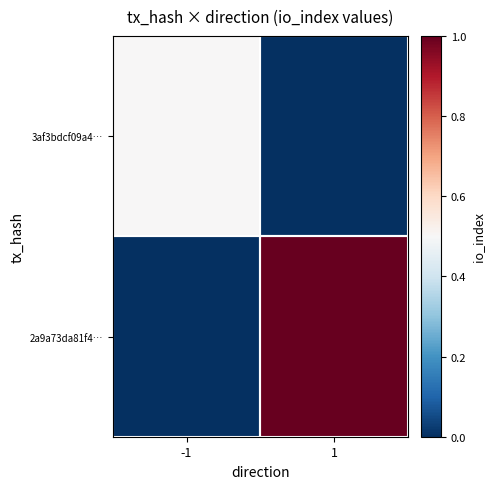

Which series has the widest spread of values?

2a9a73da81f4…